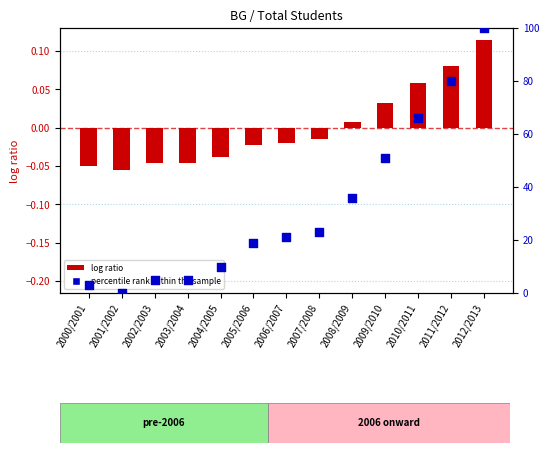

Which series reaches the maximum Y coordinate?

percentile rank within the sample